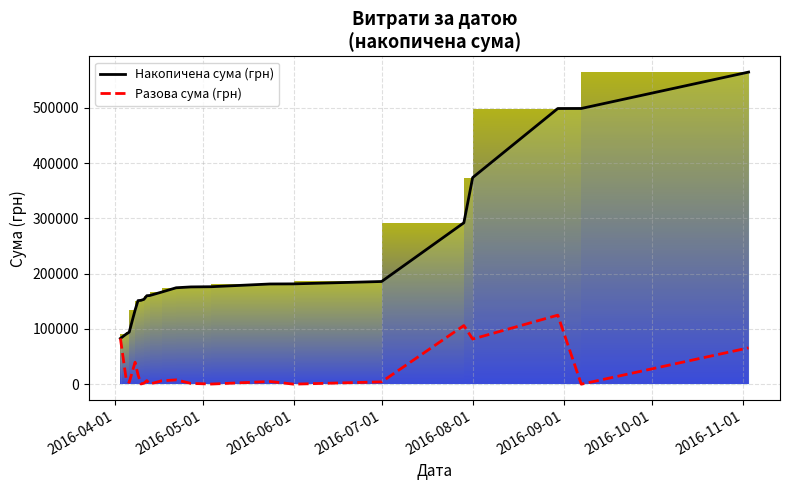

What is the label of the 7th point from the left?

2016-10-01